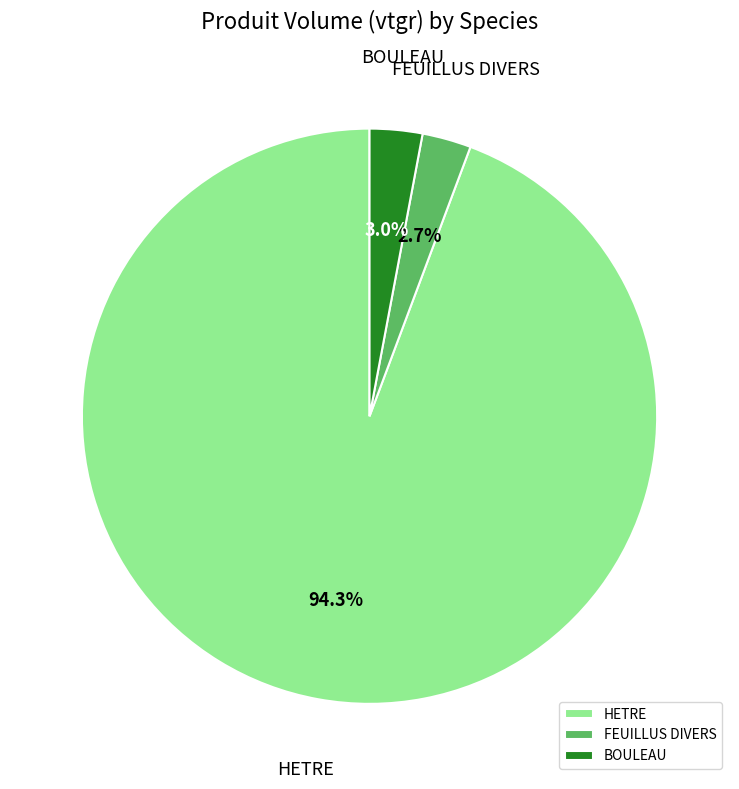

Is there a majority slice in this chart?

Yes